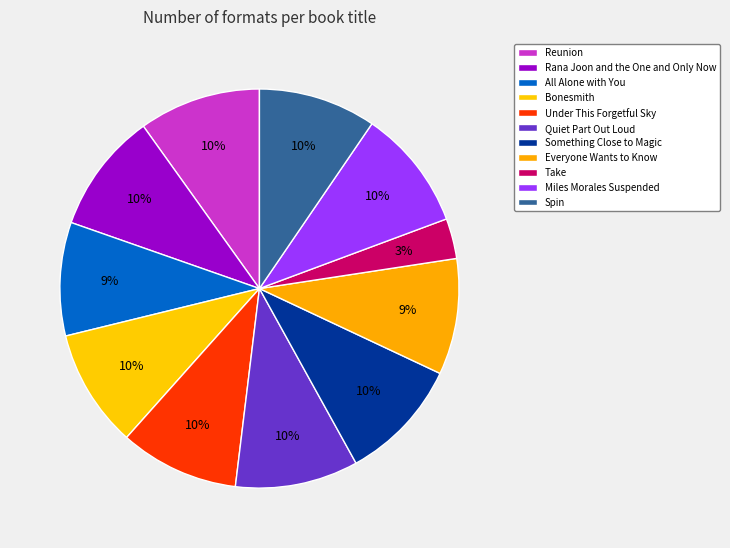

Is the sum of Under This Forgetful Sky and Reunion greater than half?

No